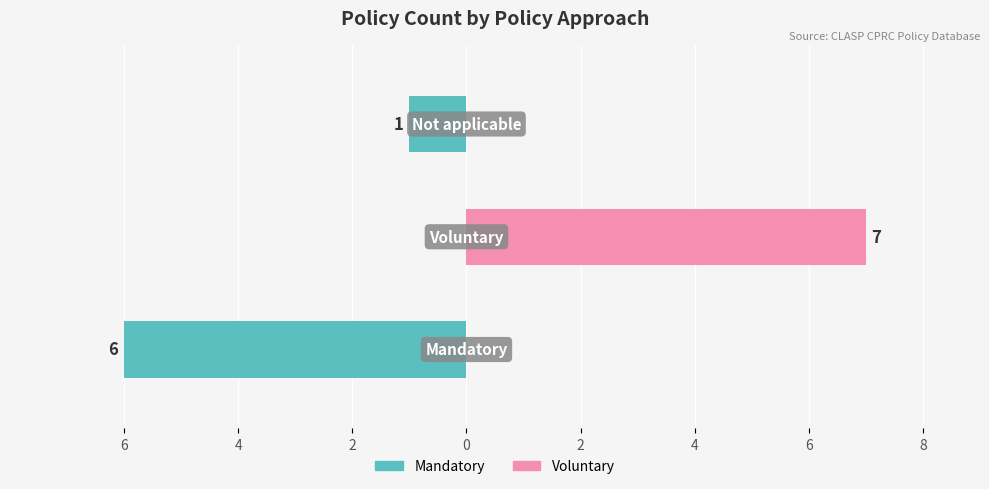

What is the sum of the Voluntary values at 2 and 4?

7